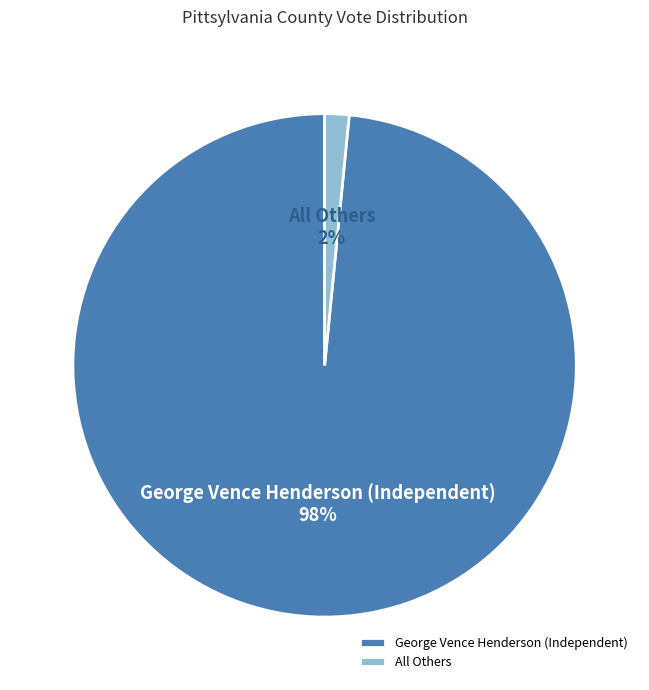

True or false: George Vence Henderson (Independent) accounts for 98% of the total.

True